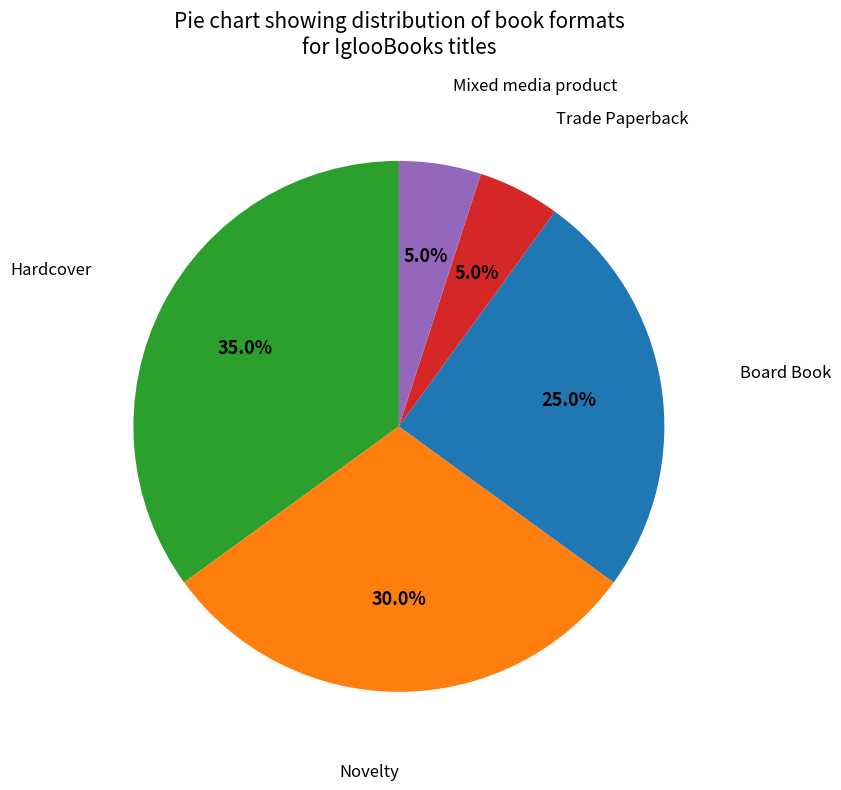

Is there a majority slice in this chart?

No